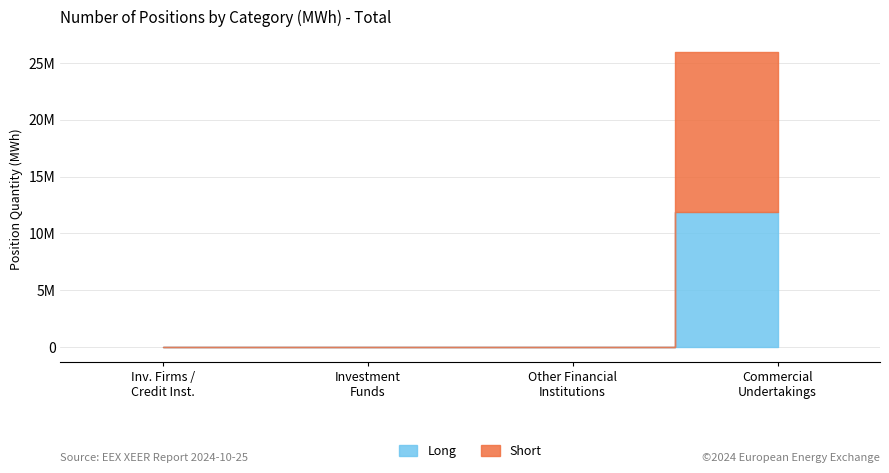

List the series in order of their overall mean, lowest first.

Long, Short